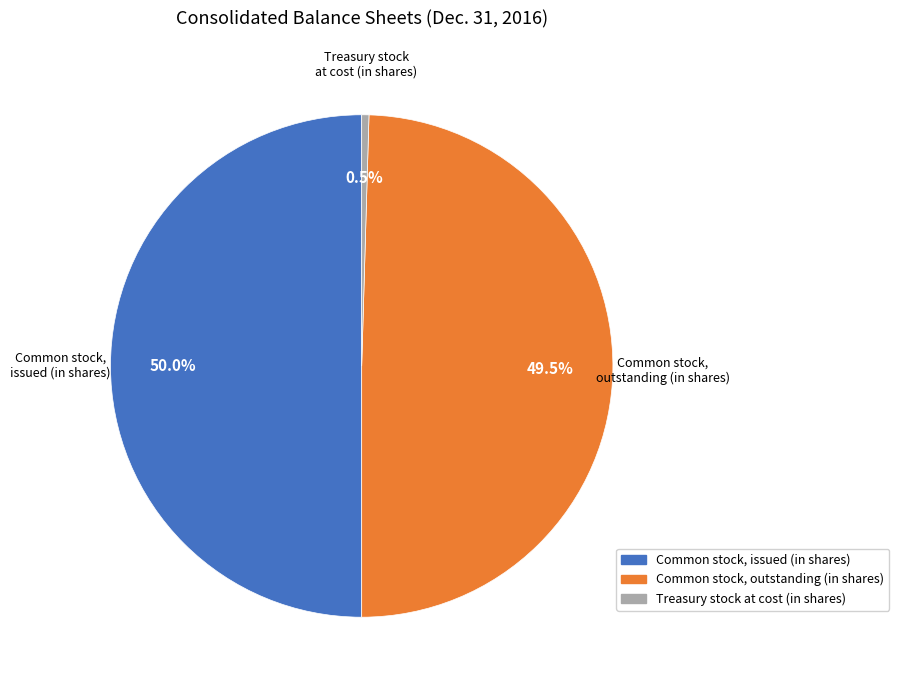

How many segments does this pie chart have?

3